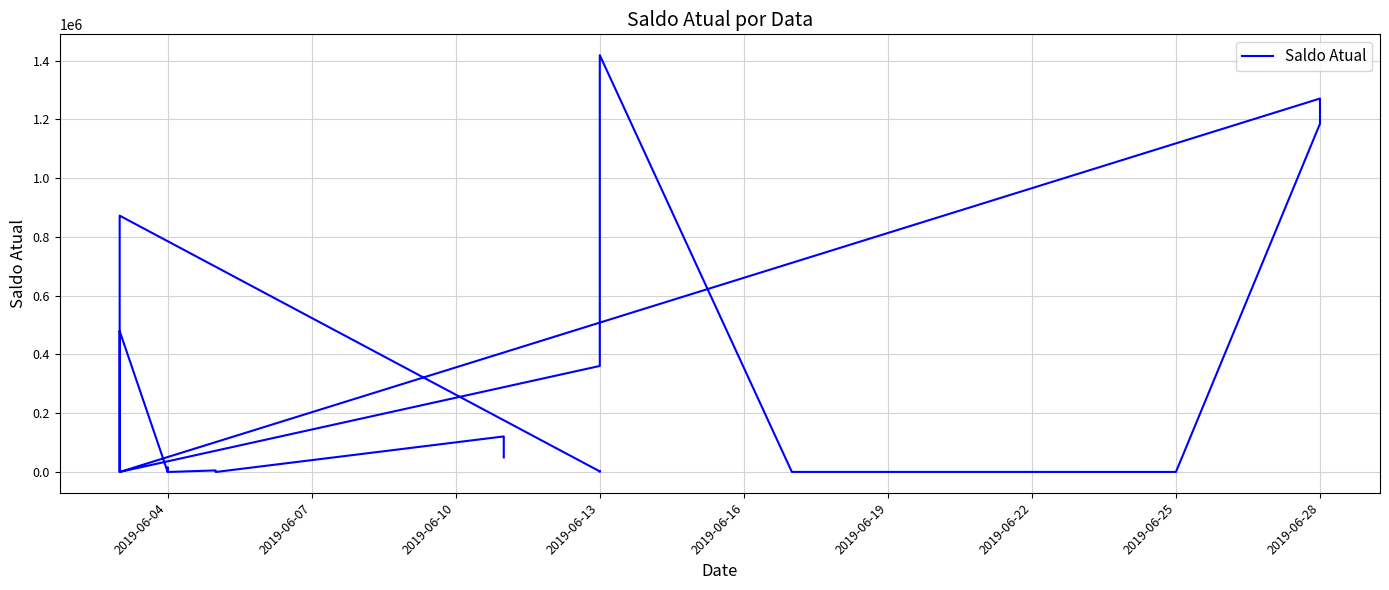

How many lines are shown in the chart?

1